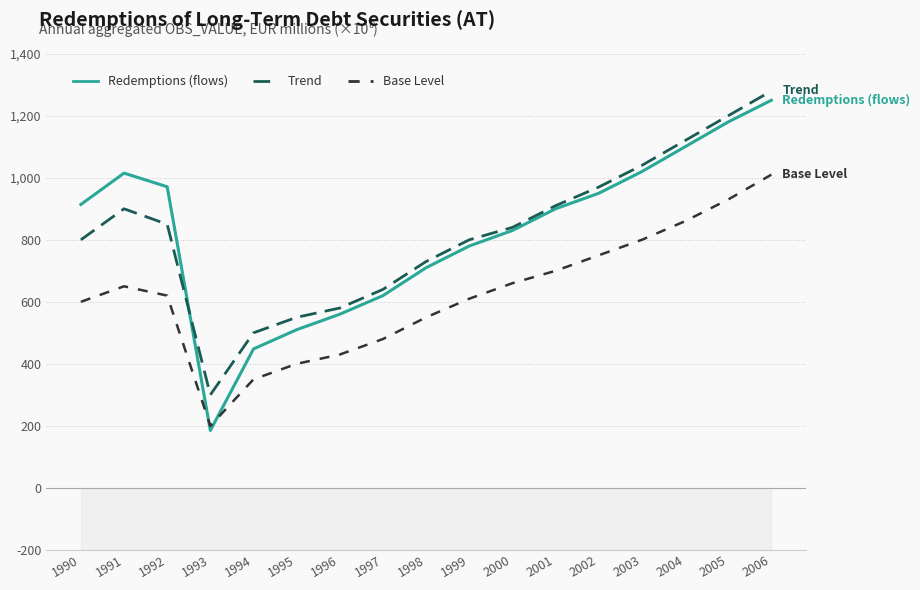

What is the lowest value of the Base Level series?

200